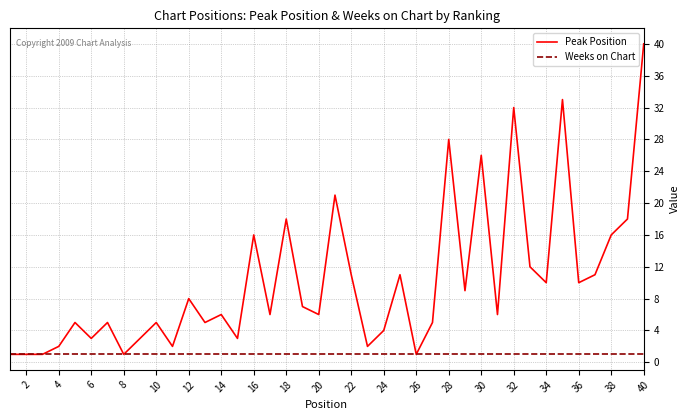

Which series has the largest total across all categories?

Peak Position